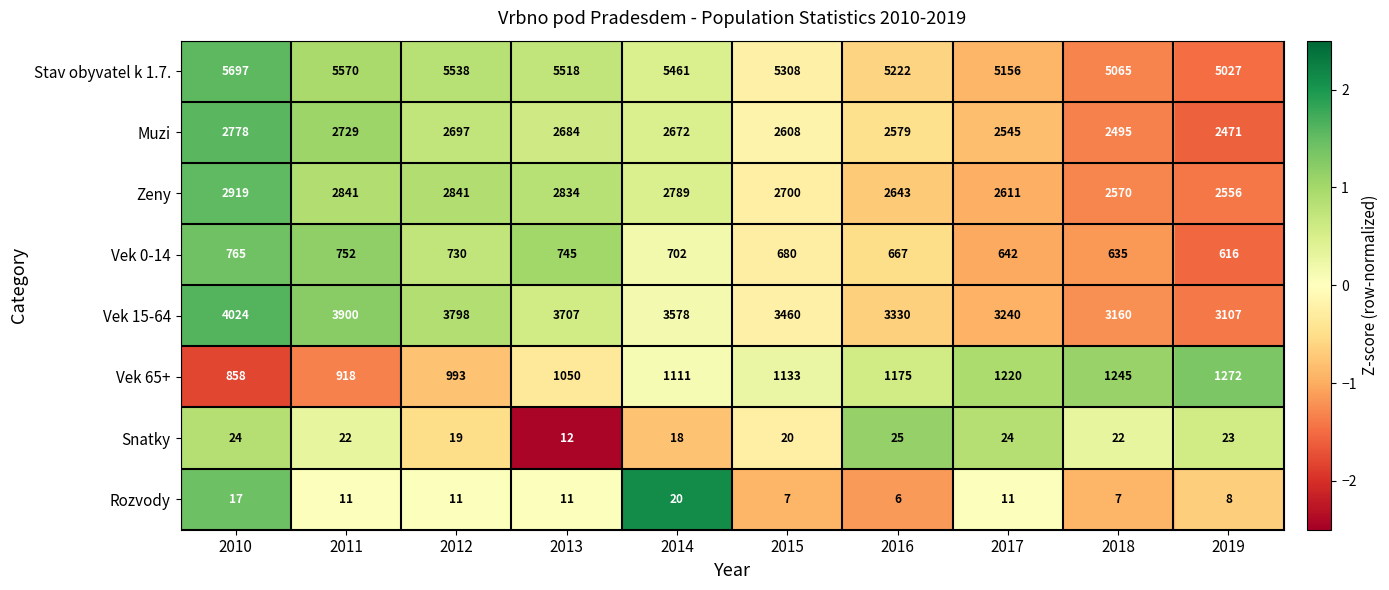

How many distinct data groups are displayed?

8